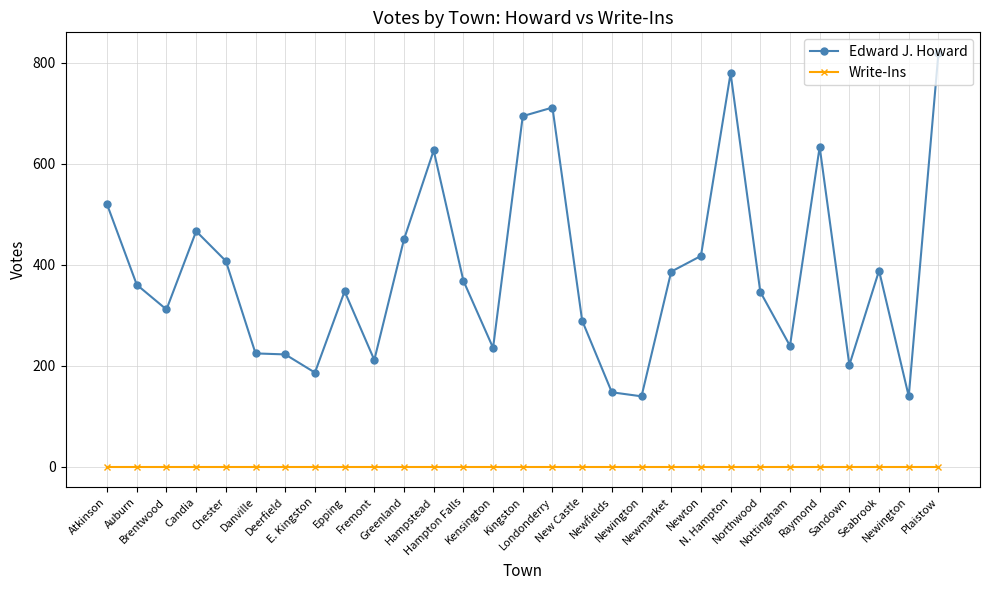

How many distinct data groups are displayed?

2